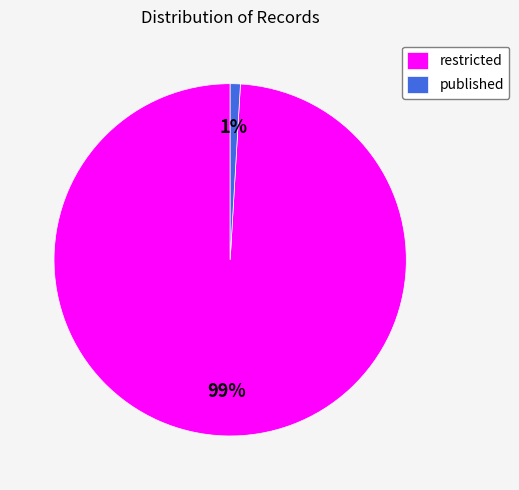

Combined, do published and restricted account for over 50%?

Yes